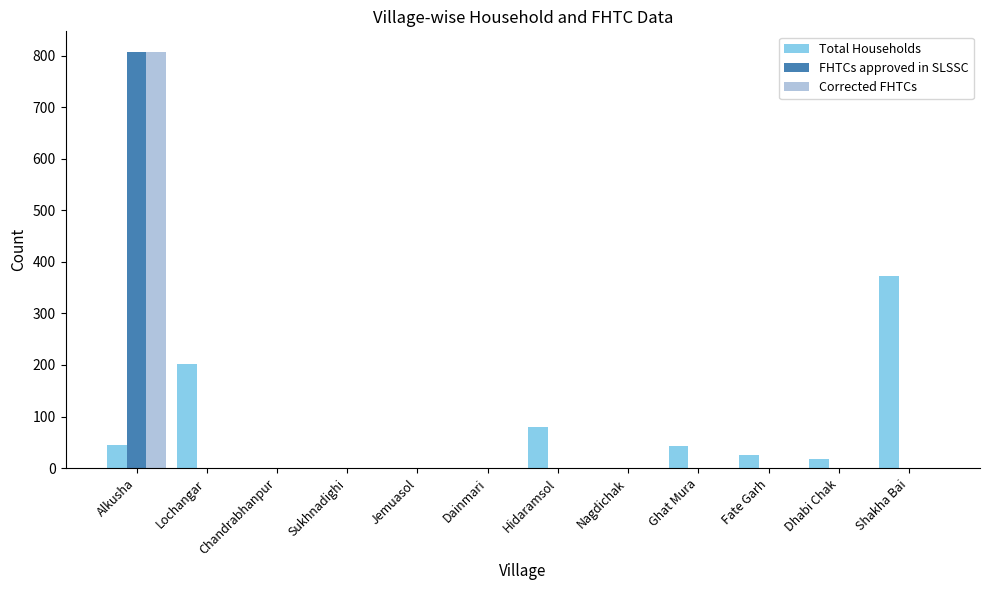

What is the sum of the Total Households values at Hidaramsol and Fate Garh?

105